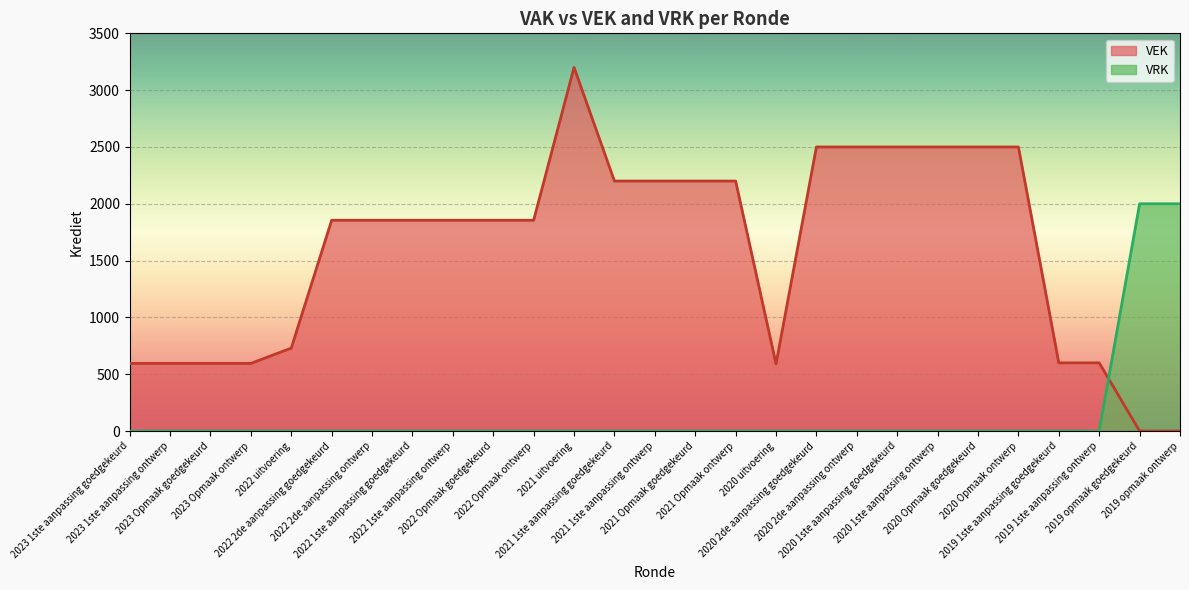

Which has a higher value, 2020 1ste aanpassing goedgekeurd or 2022 Opmaak ontwerp?

2020 1ste aanpassing goedgekeurd